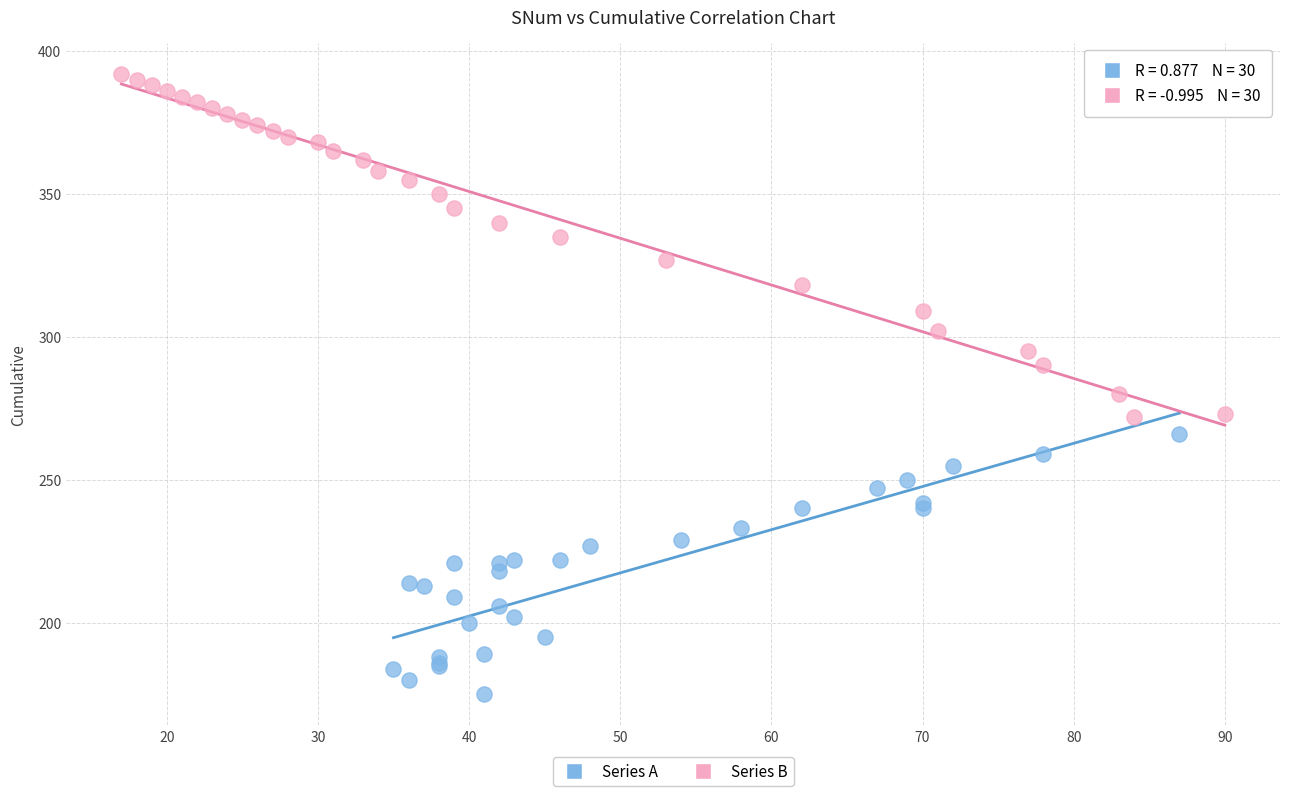

Which series reaches the minimum Y coordinate?

Series A